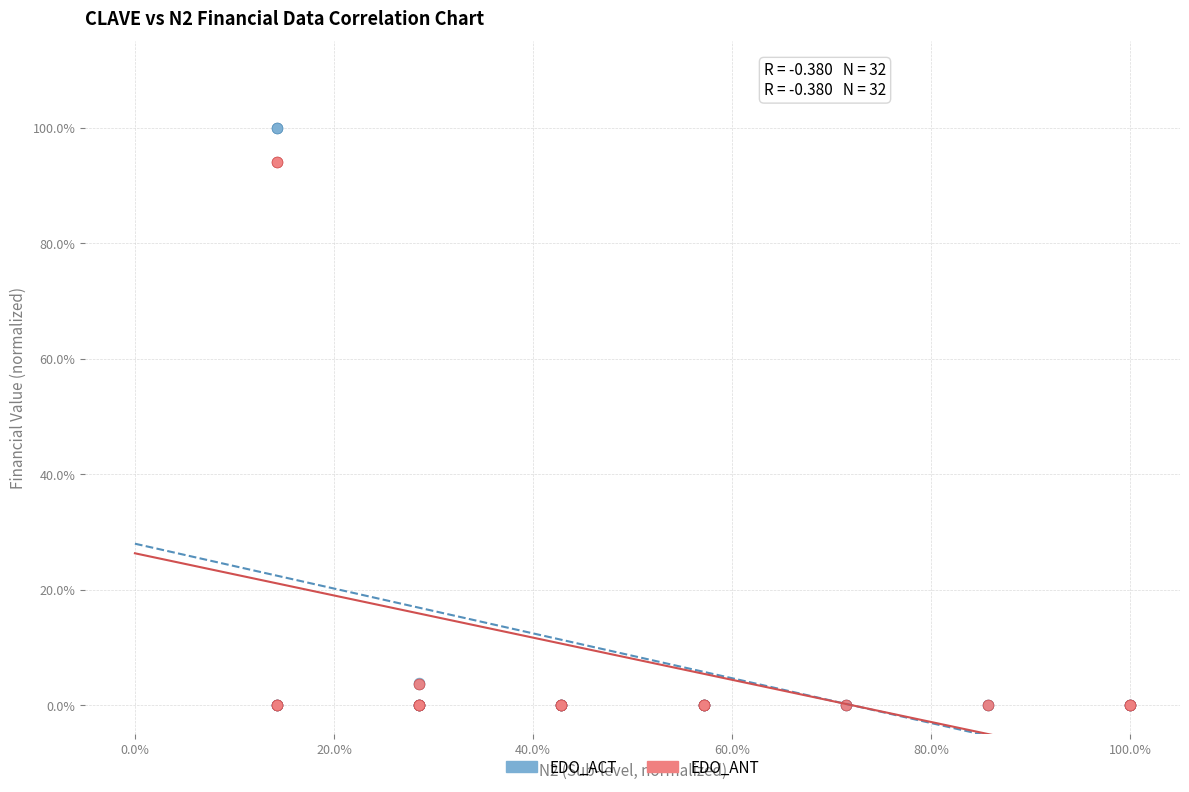

What are all the series names shown in the legend?

EDO_ACT, EDO_ANT